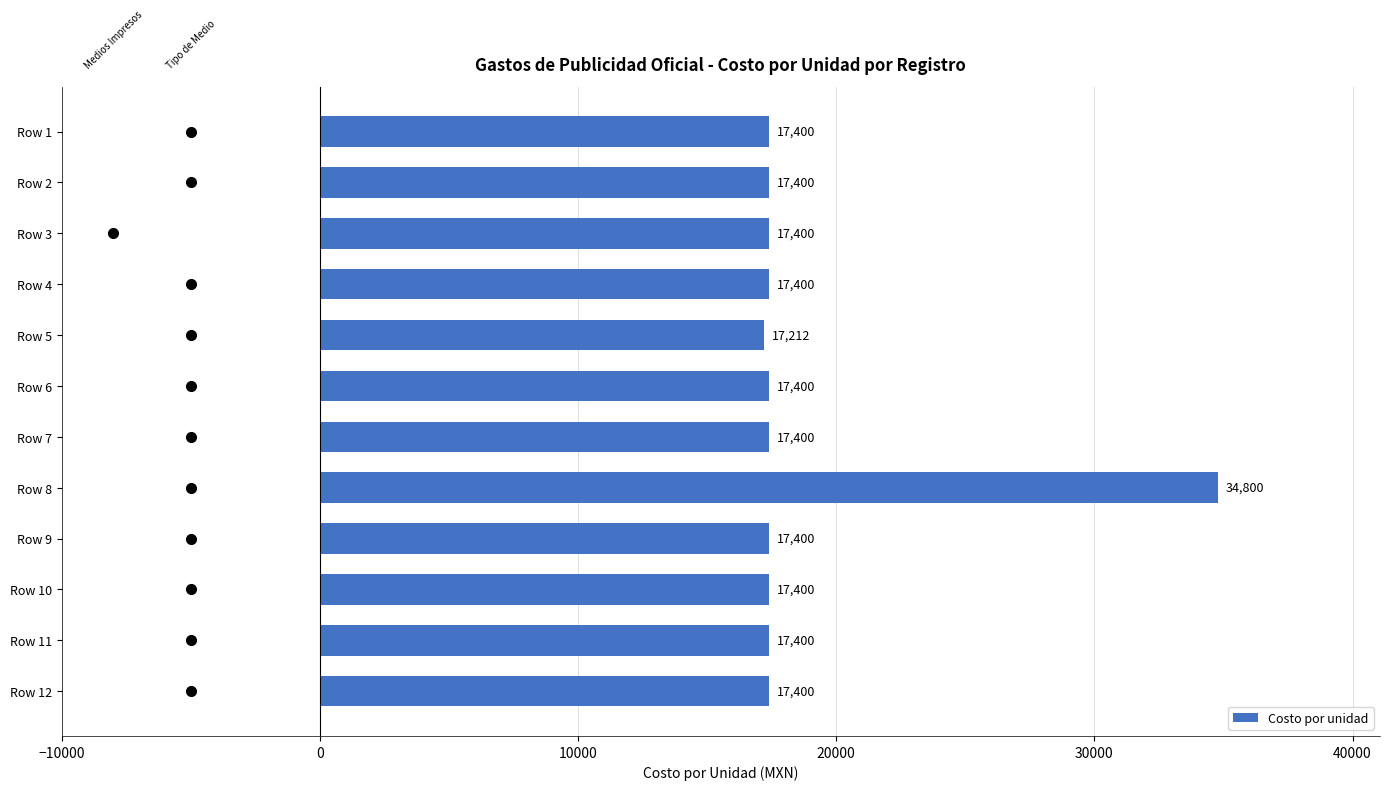

How many data points are less than 17400?

1